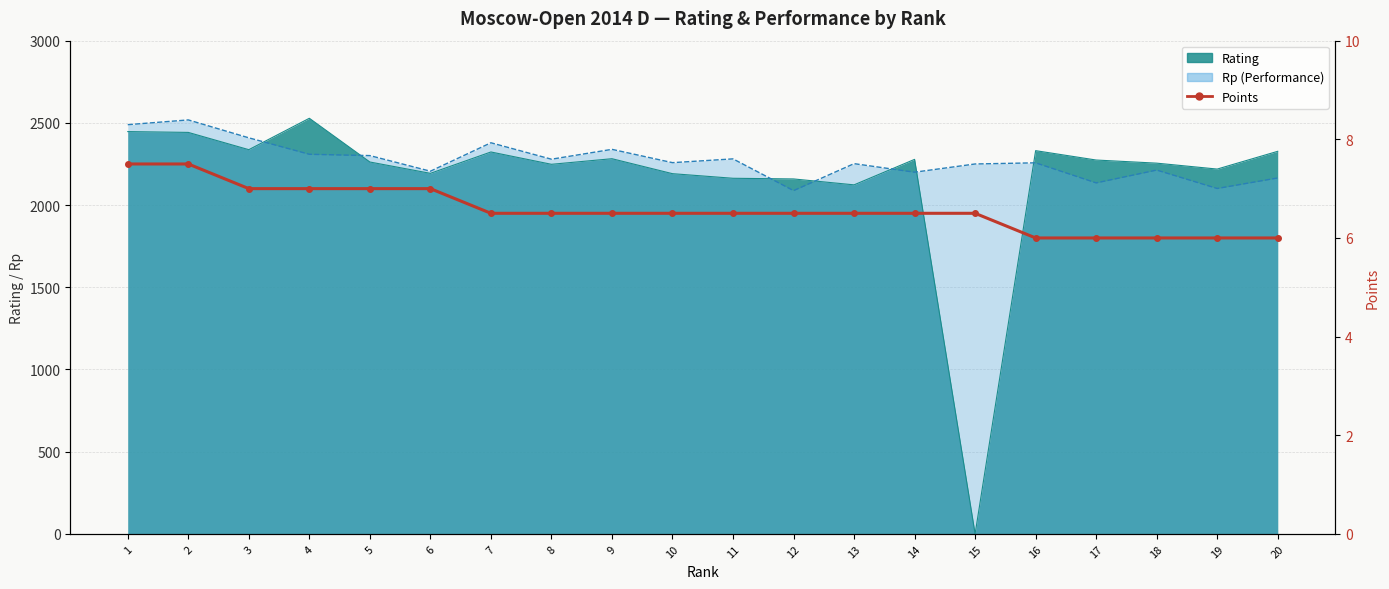

The value at 6 is 7.0. True or false?

True